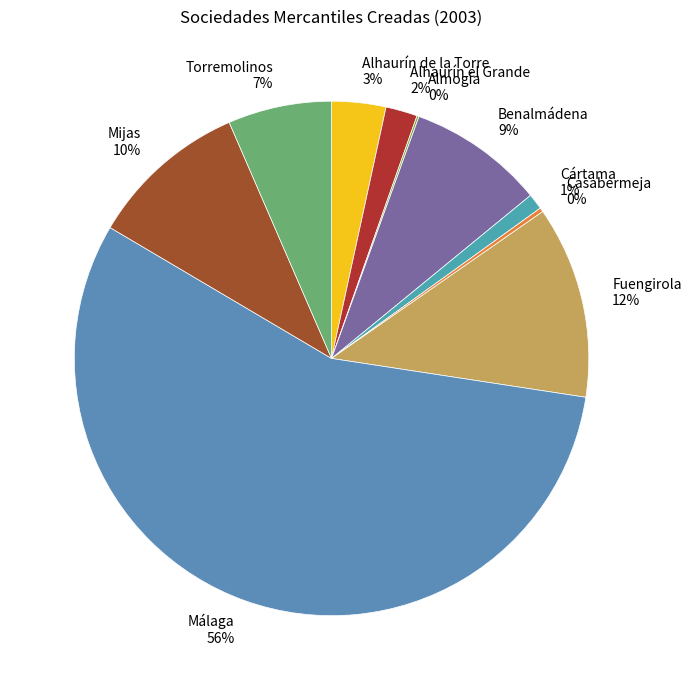

Which slice is the largest?

Málaga